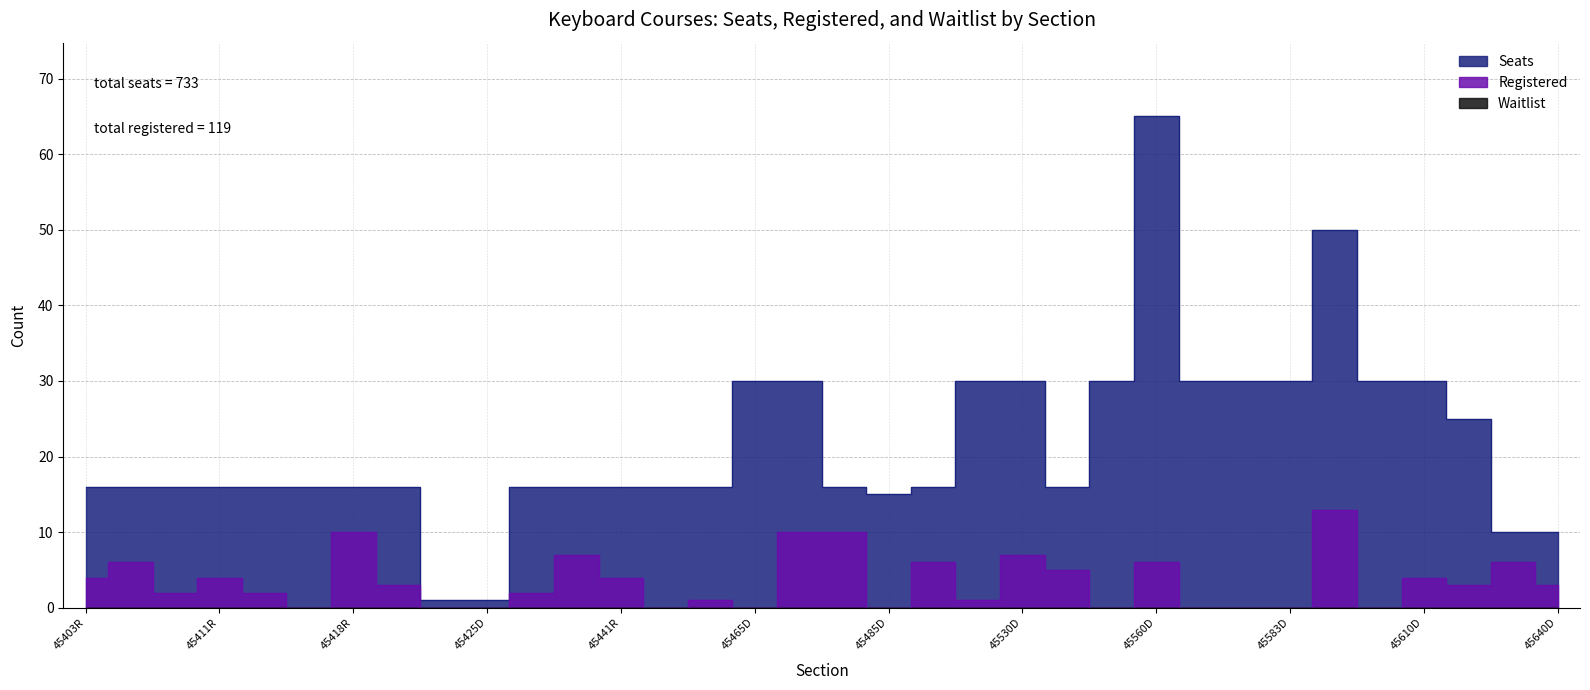

In Seats, how many points are higher than both neighbors (excluding endpoints)?

2